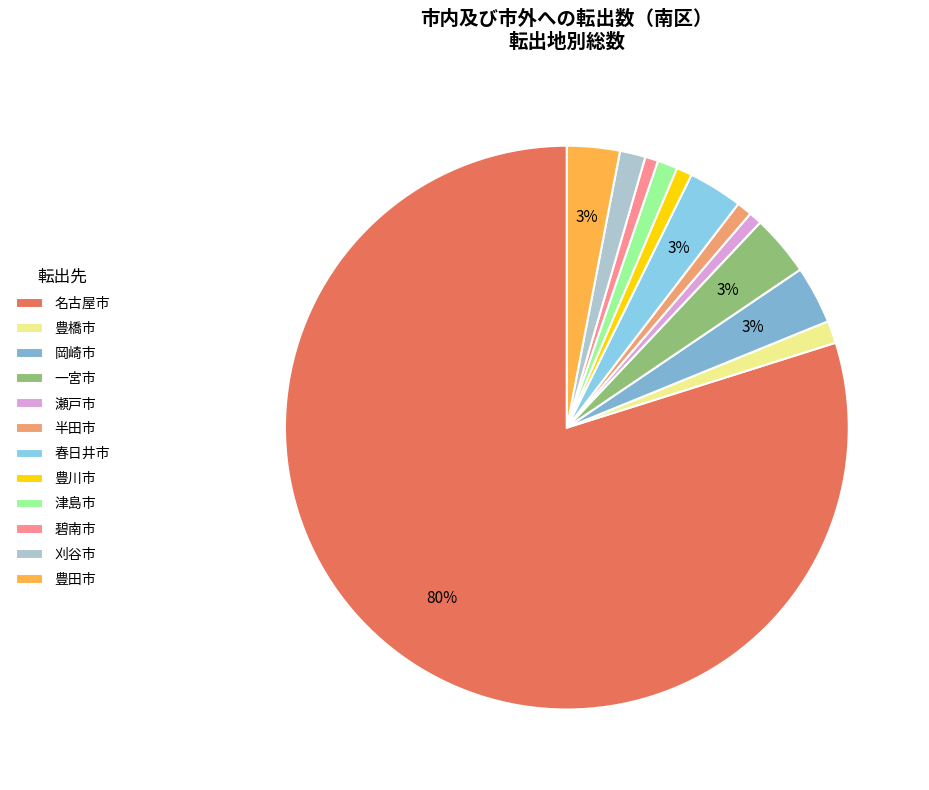

Which slice represents more than half of the pie?

名古屋市